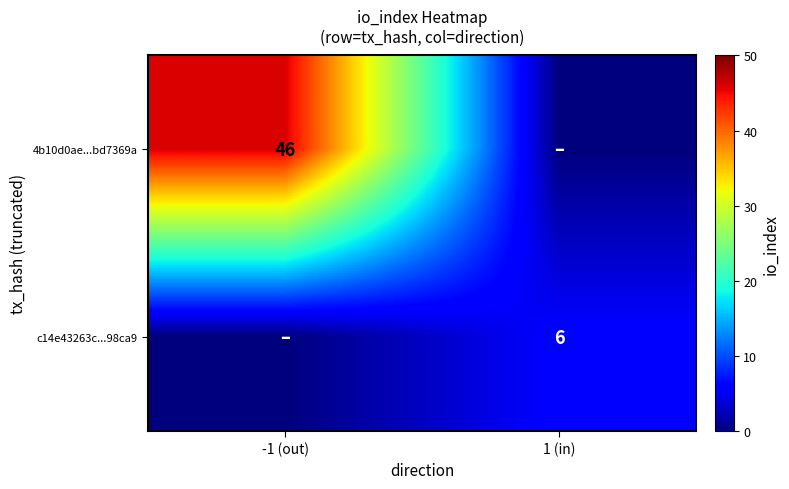

Is the value of c14e43263c...98ca9 at 1 (in) greater than the value of 4b10d0ae...bd7369a at -1 (out)?

No